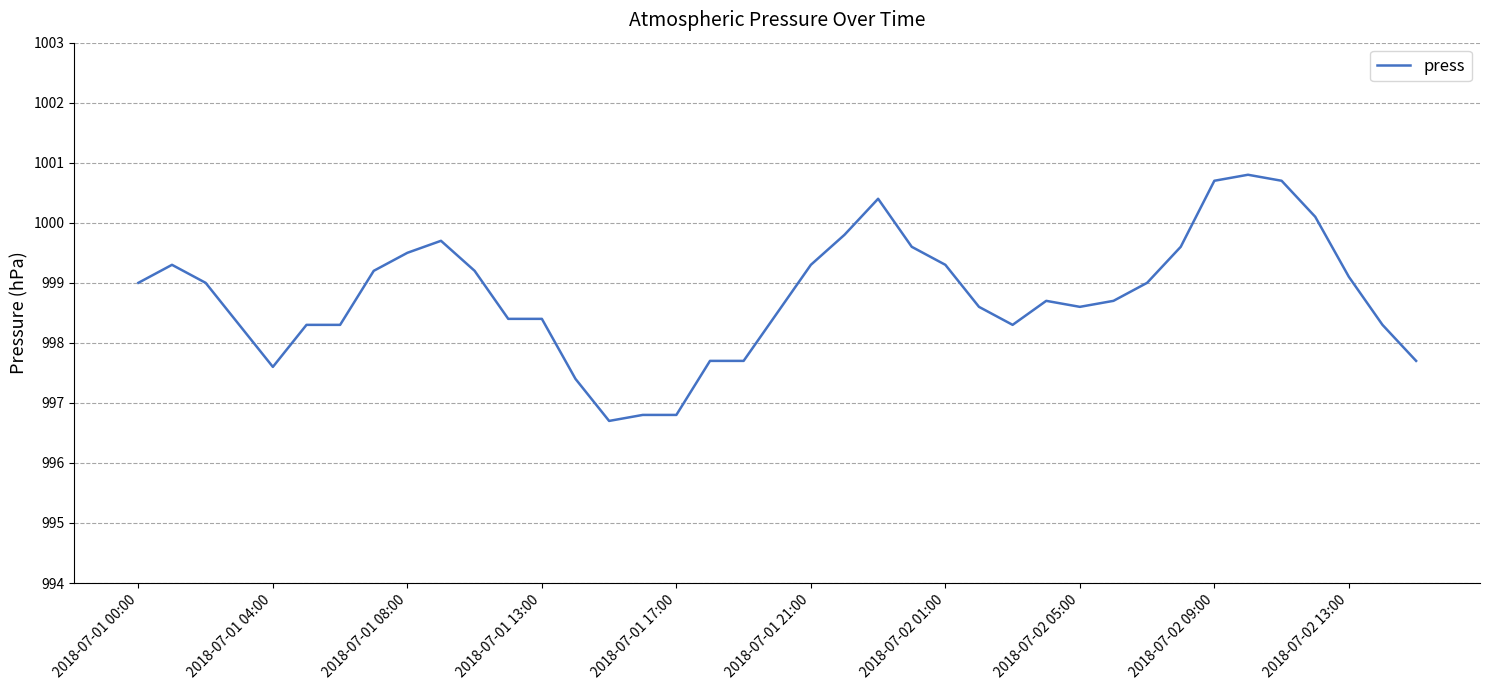

What is the maximum value shown in the chart?

1000.8